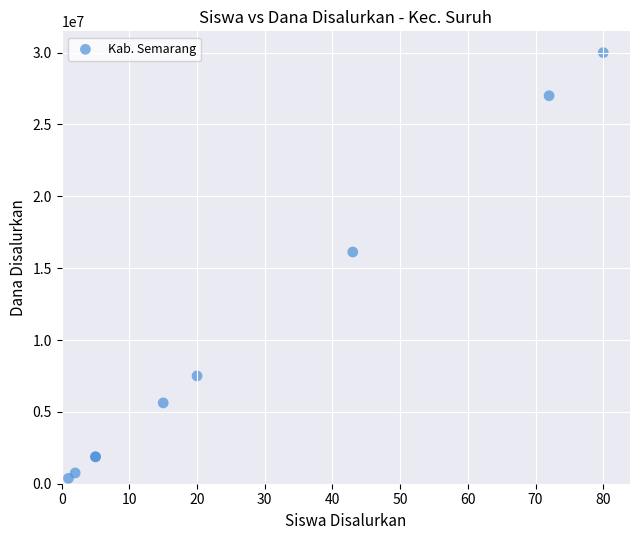

What Y value in the scatter plot is closest to 15187500?

16125000